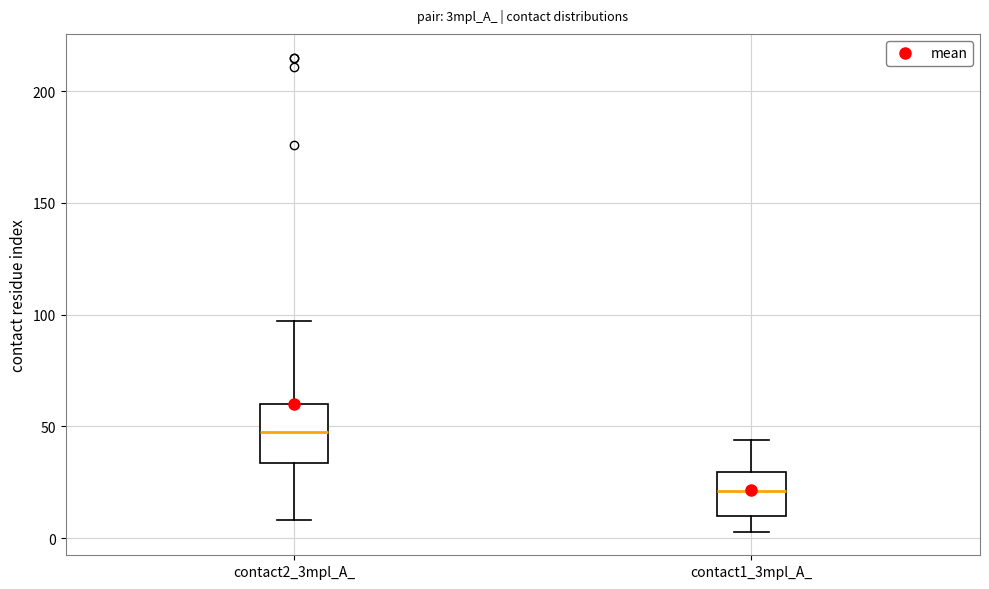

Where is the lower edge of the box for contact2_3mpl_A_ on the y-axis? The values are not printed on the chart, so give them approximately, as read against the axis.

35